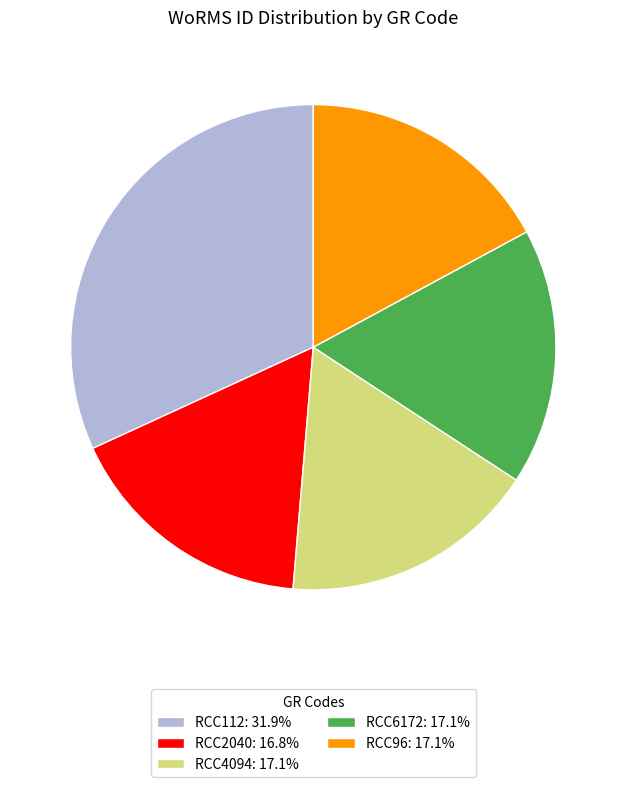

Do RCC96 and RCC2040 together represent more than half of the pie?

No